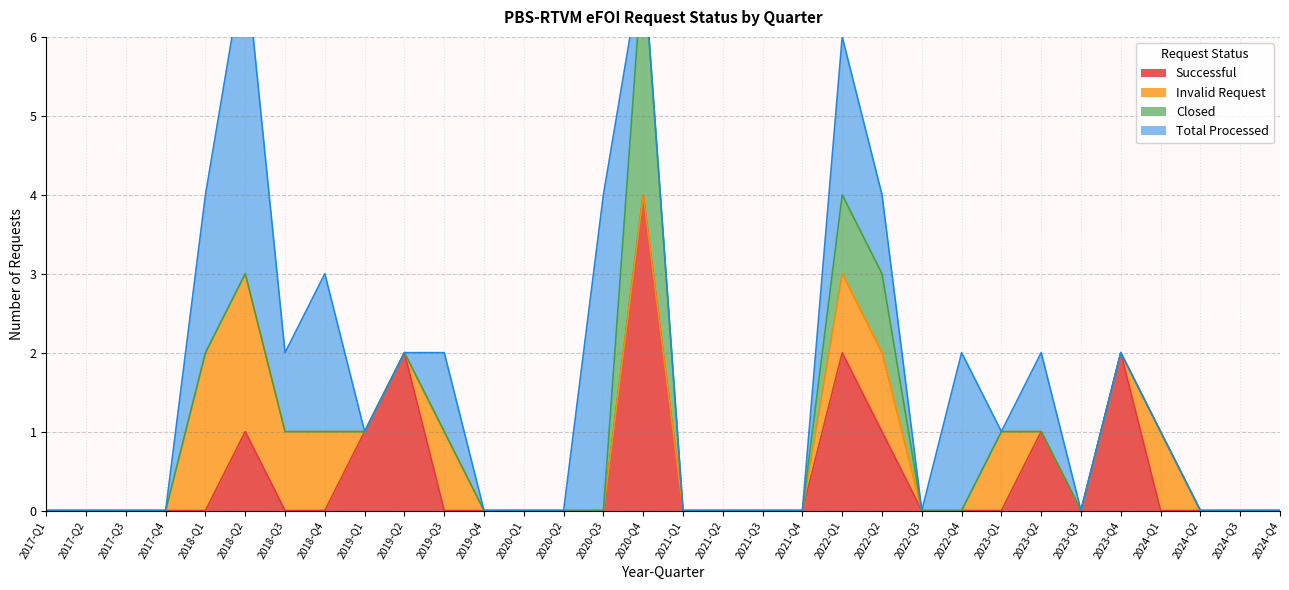

True or false: Invalid Request and Closed cross at least once.

False